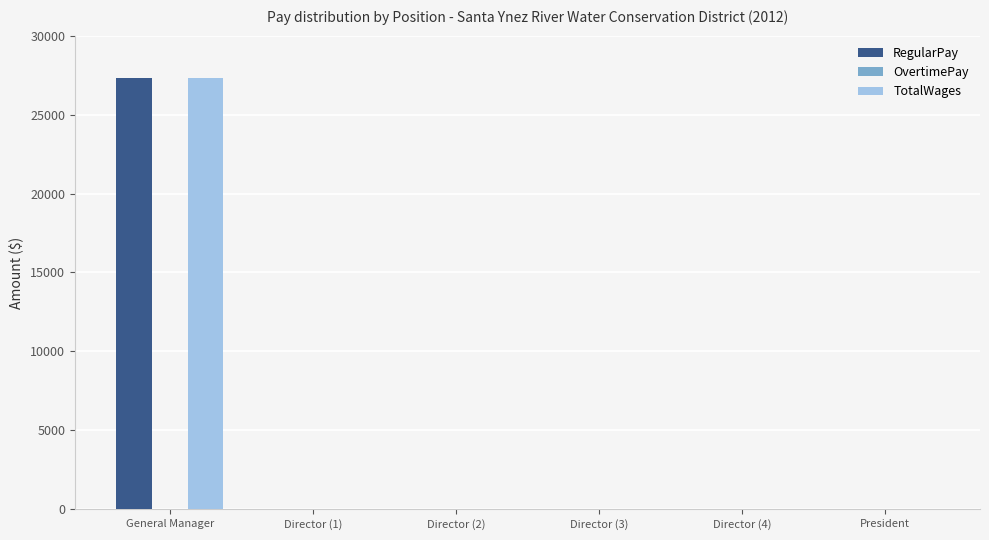

At which label does RegularPay reach its peak?

General Manager